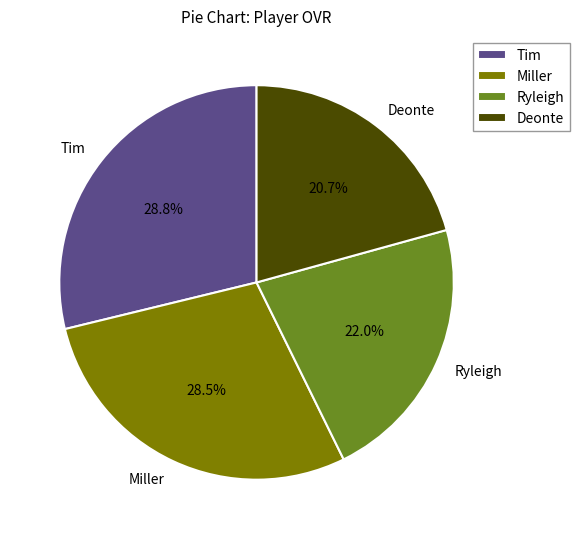

Is there any slice that represents more than half of the pie?

No